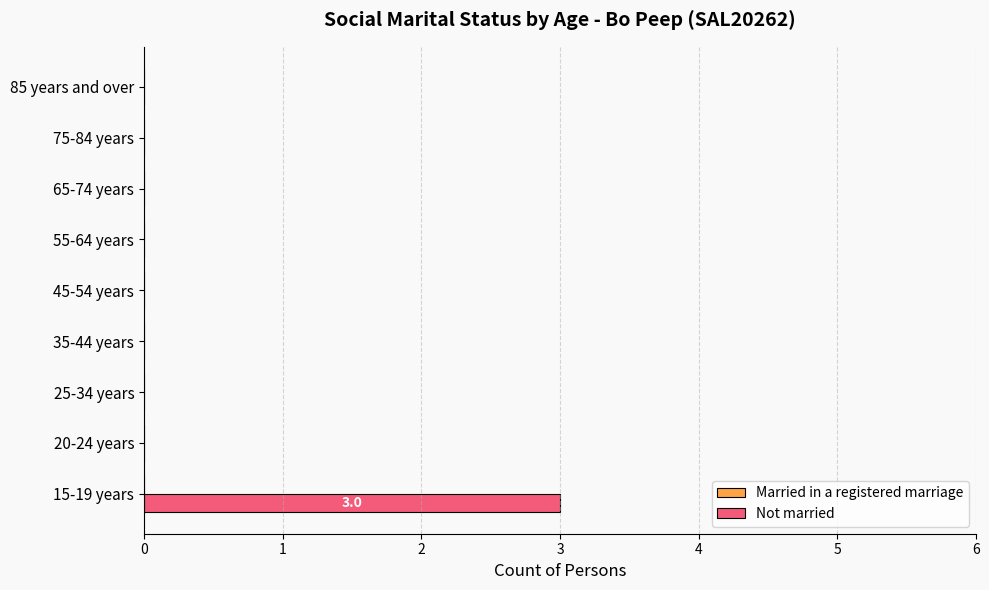

Reading bottom to top, extract all data points from this chart.

15-19 years=3	20-24 years=0	25-34 years=0	35-44 years=0	45-54 years=0	55-64 years=0	65-74 years=0	75-84 years=0	85 years and over=0